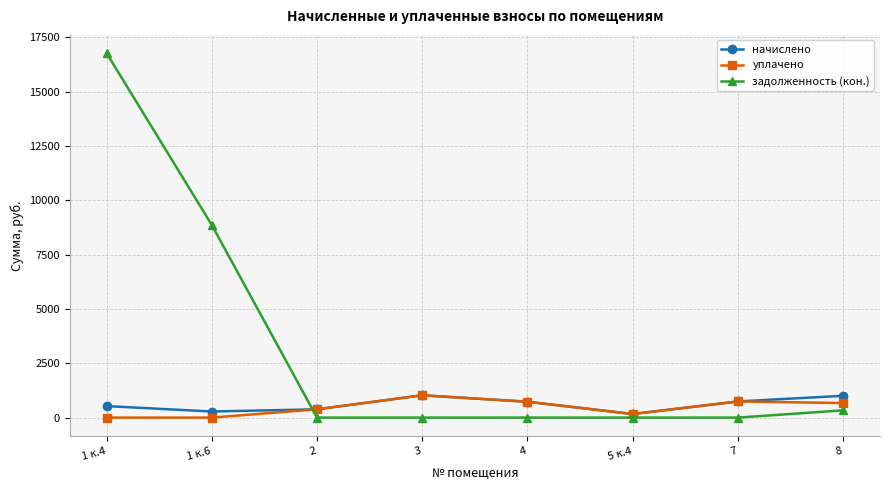

Rank the series at 1 к.6 from lowest to highest value.

уплачено, начислено, задолженность (кон.)